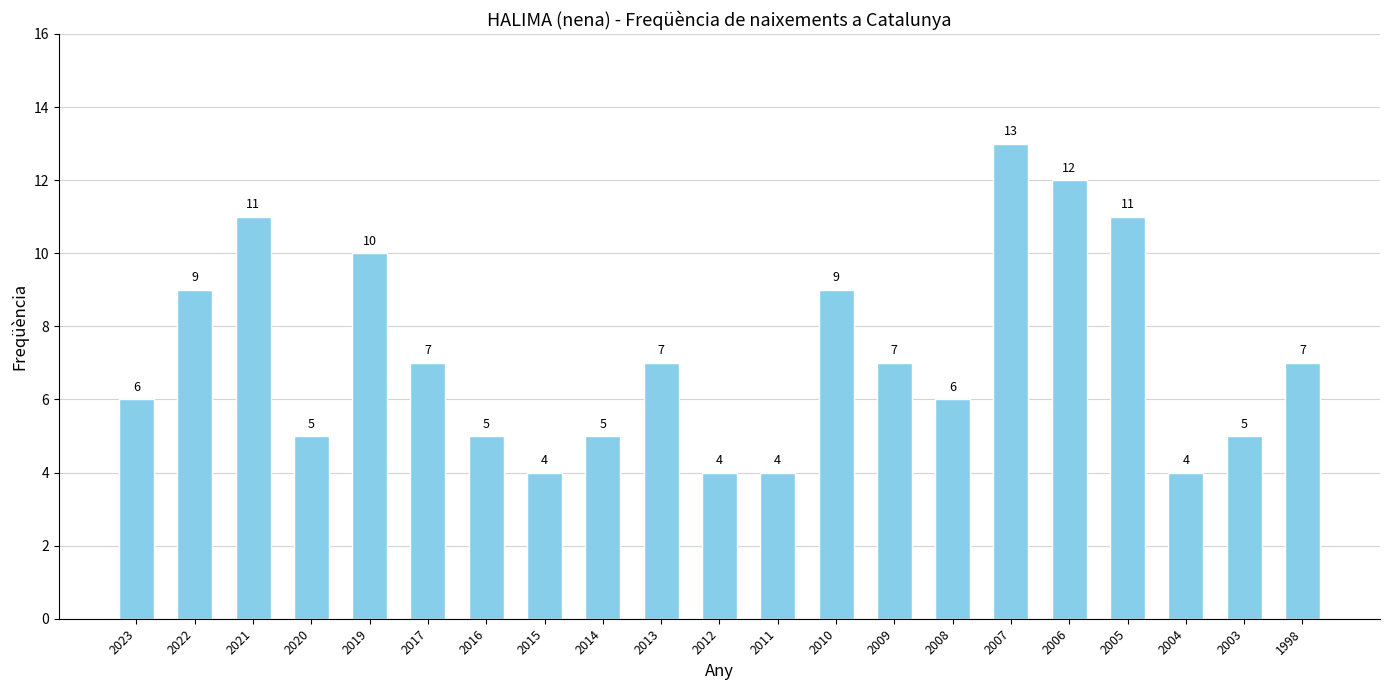

The chart shows a value of 9 at 2020. True or false?

False